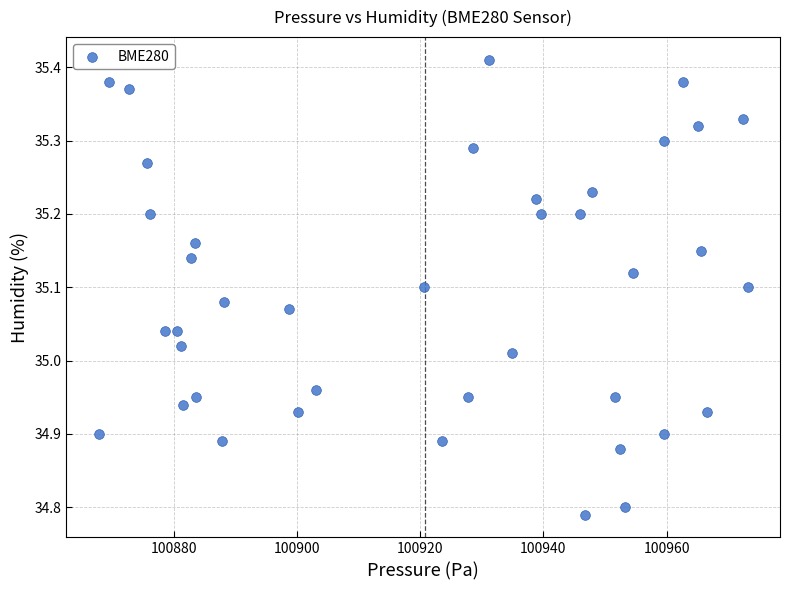

What is the range of X values (max minus min)?

105.4